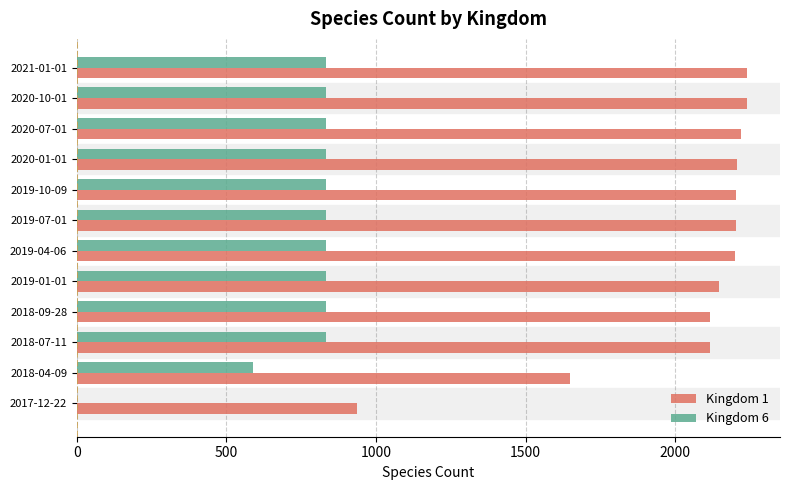

How many data points does each series have?

12